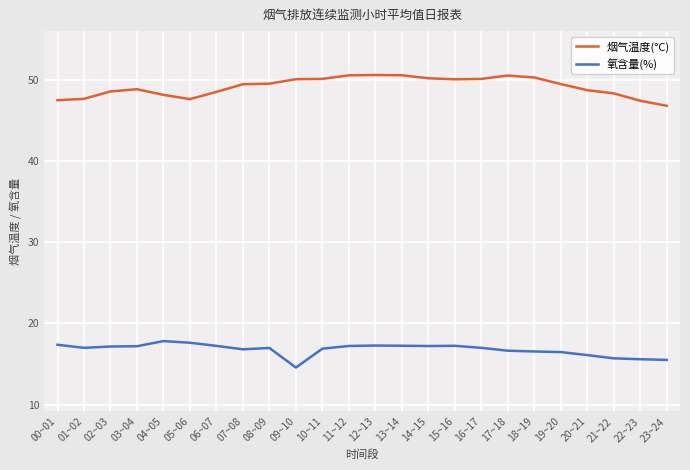

What is the spread (max minus min) of values at 17~18?

33.9